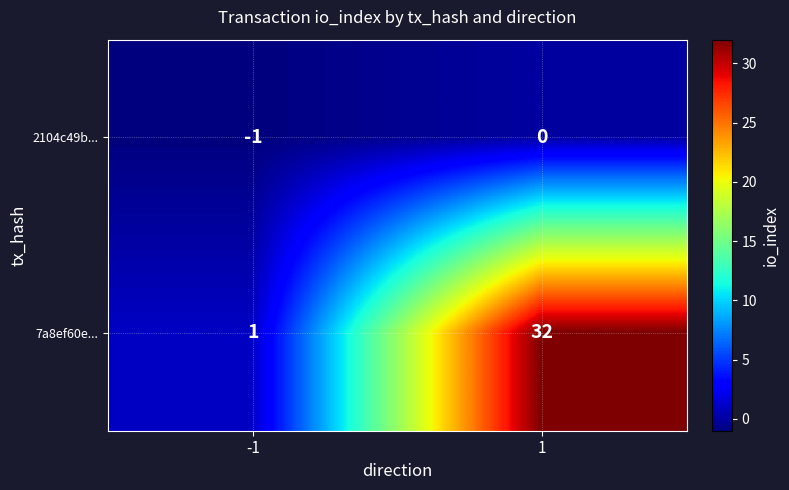

What is the sum of the 7a8ef60e... values at -1 and 1?

33